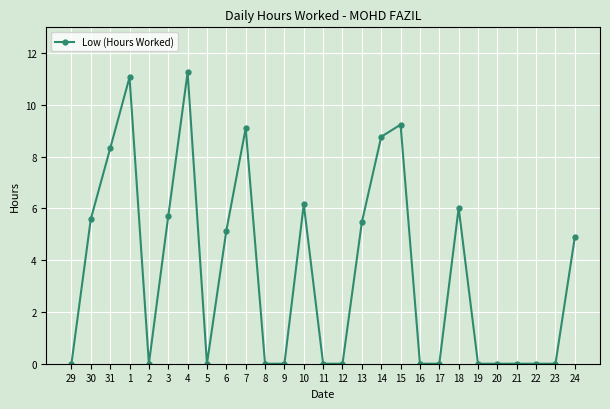

The value at 3 is 3.2. True or false?

False